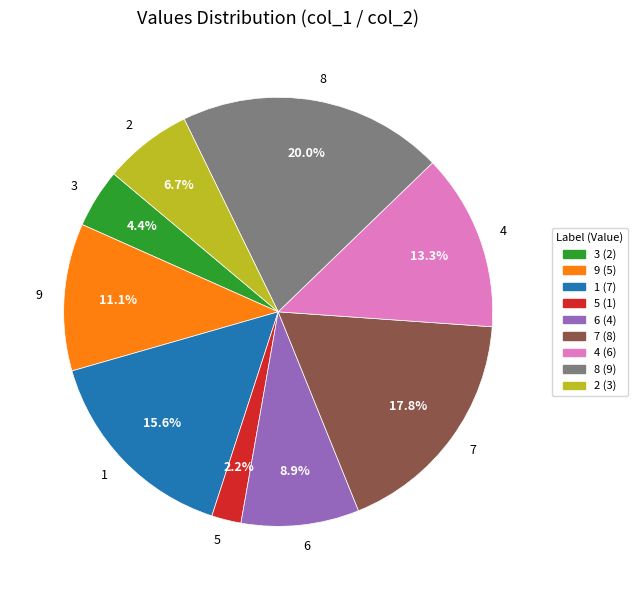

Is 5 the majority of the pie?

No